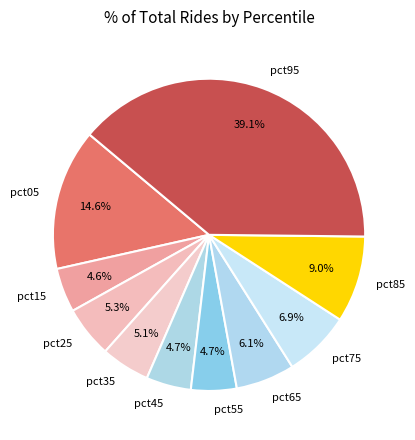

Count the number of slices in the pie.

10